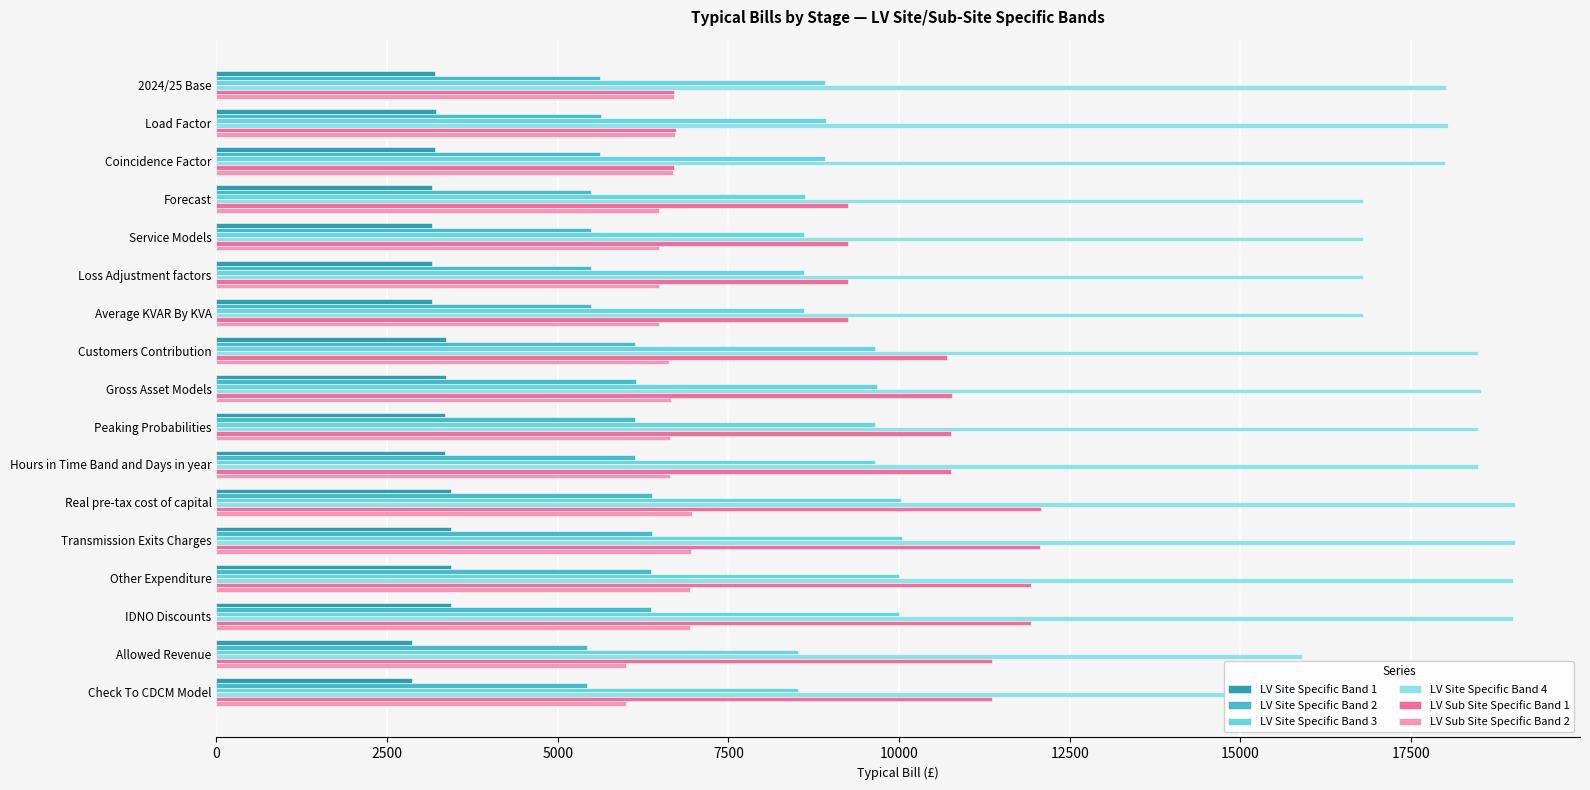

At which category is the sum across all series the highest?

Real pre-tax cost of capital